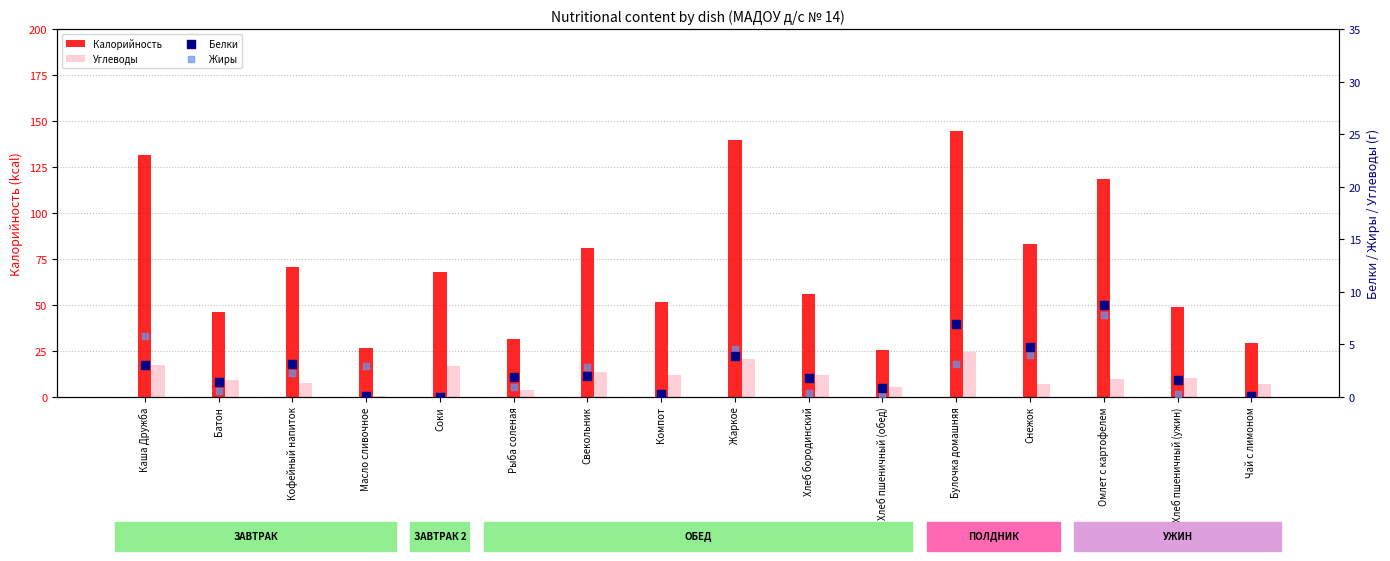

Is the value of Калорийность at Чай с лимоном greater than the value of Жиры at Рыба соленая?

Yes